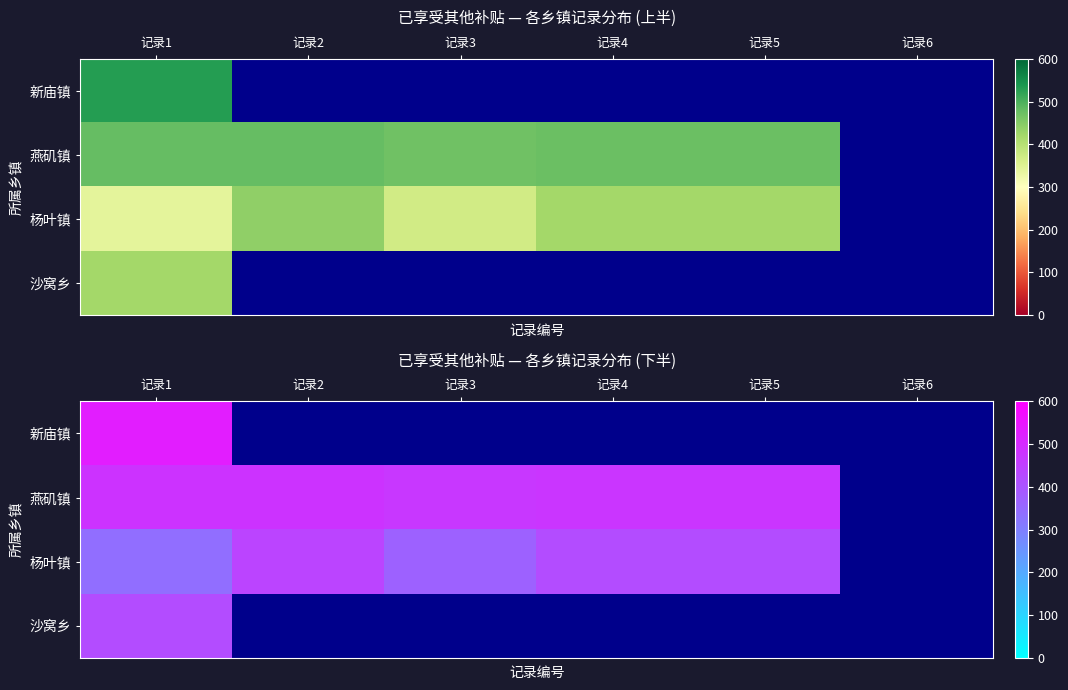

How many 杨叶镇 values are between 370 and 440?

4